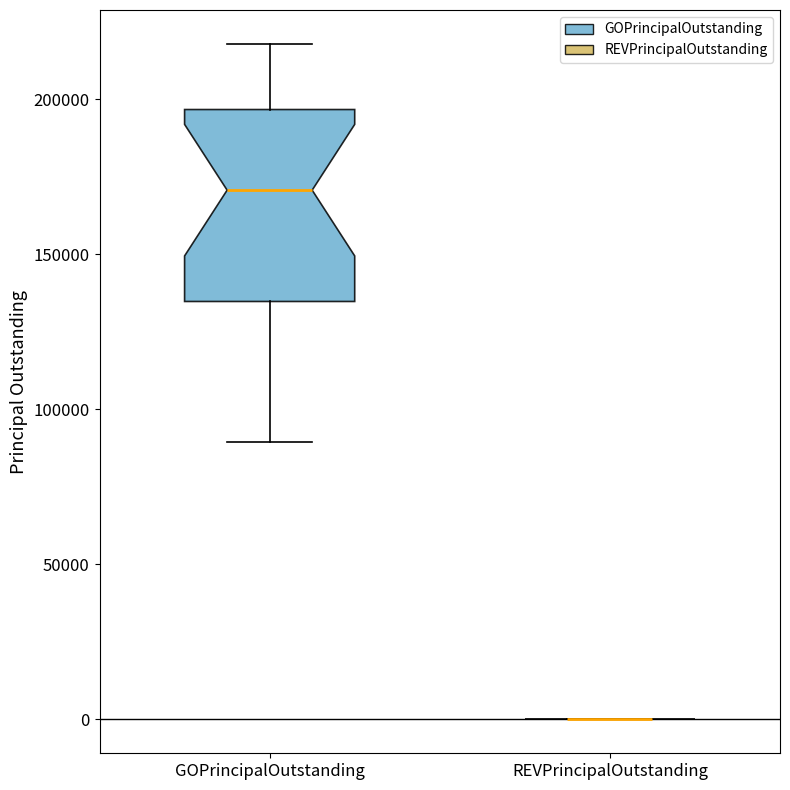

Reading left to right, read every box against the y-axis: the position of its median line, the range the box covers, and the ends of its whiskers. The values are not printed on the chart, so give them approximately, as read against the axis.

GOPrincipalOutstanding: median 170000, box 135000 to 195000, whiskers 90000 to 220000
REVPrincipalOutstanding: box collapsed to a line at 0, whiskers 0 to 0